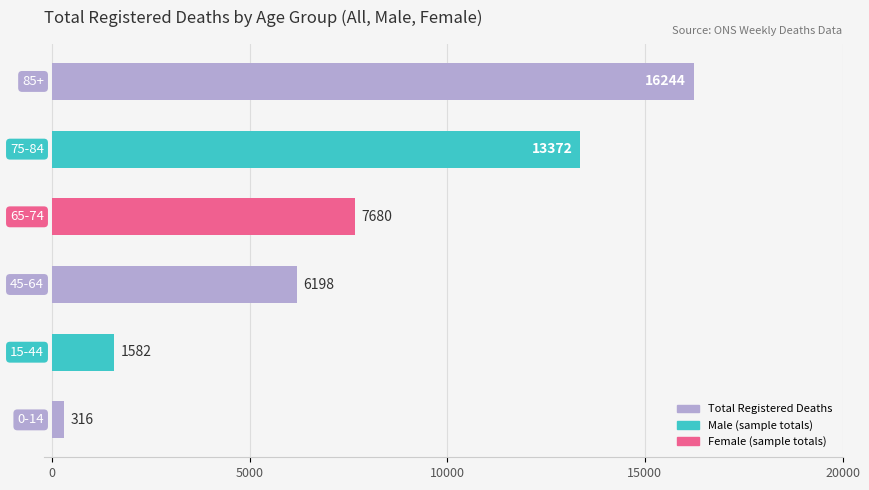

What is the maximum value shown in the chart?

16244